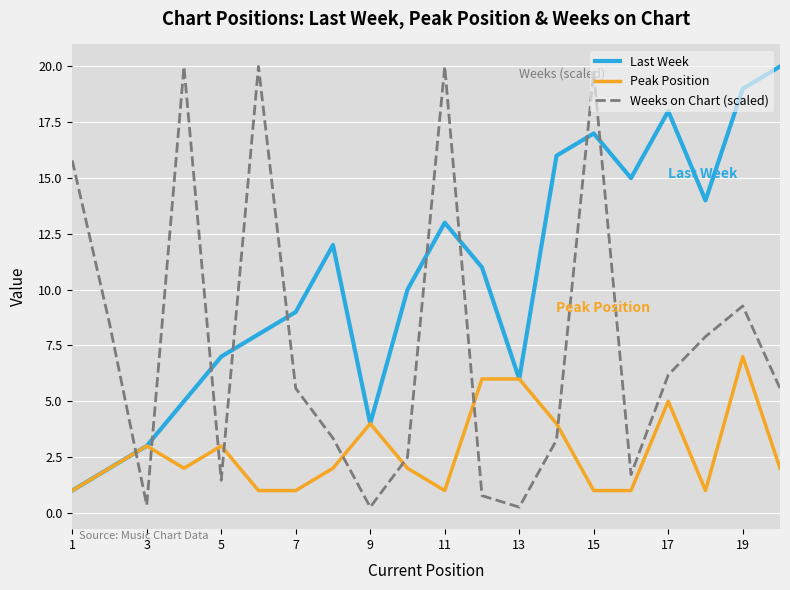

List the series in order of their overall mean, highest first.

Last Week, Weeks on Chart (scaled), Peak Position